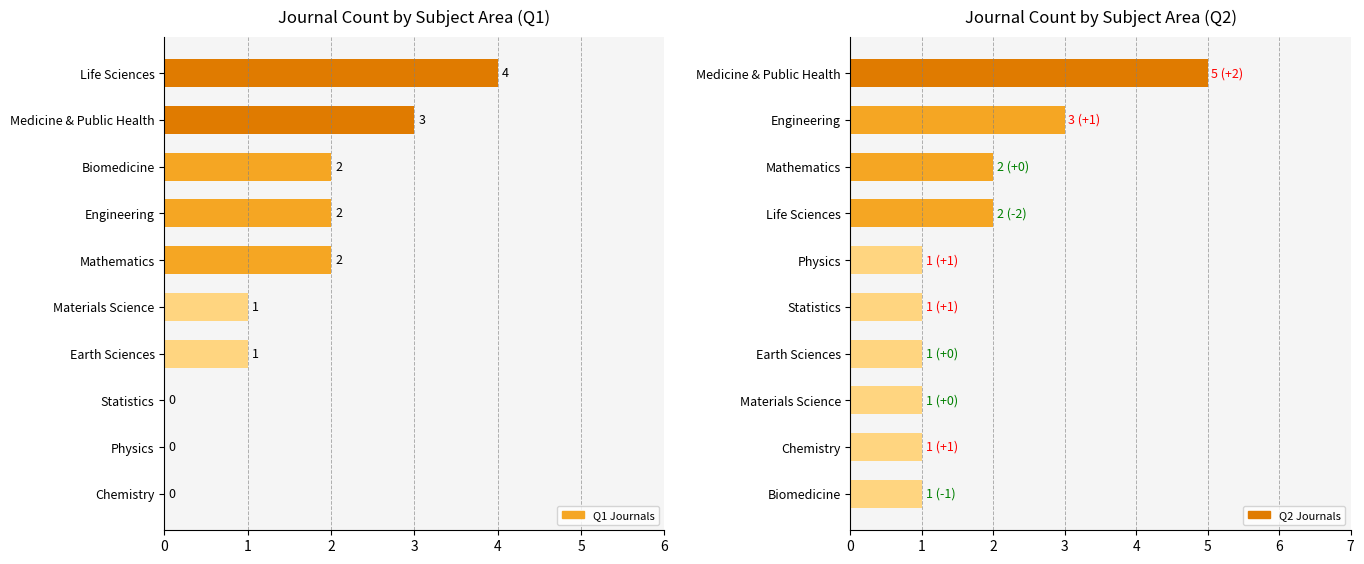

What are all the series names shown in the legend?

Q1 Journals, Q2 Journals